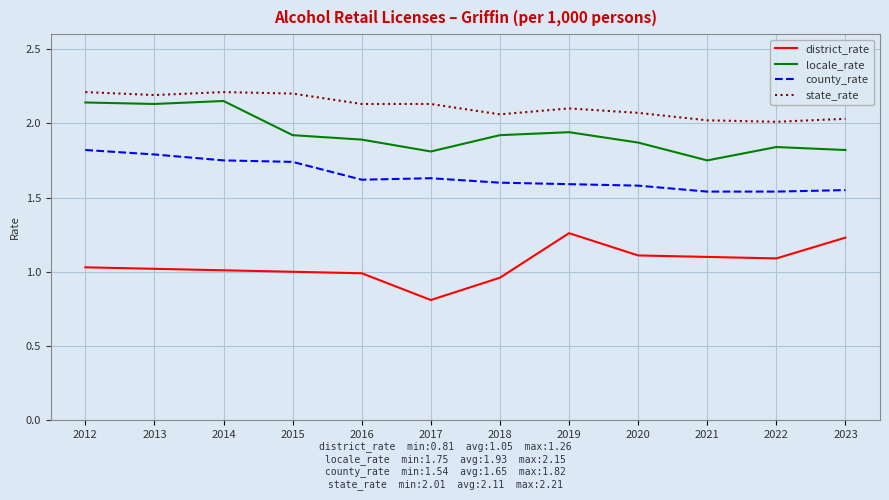

What is the total value across all series at 2019?

6.9